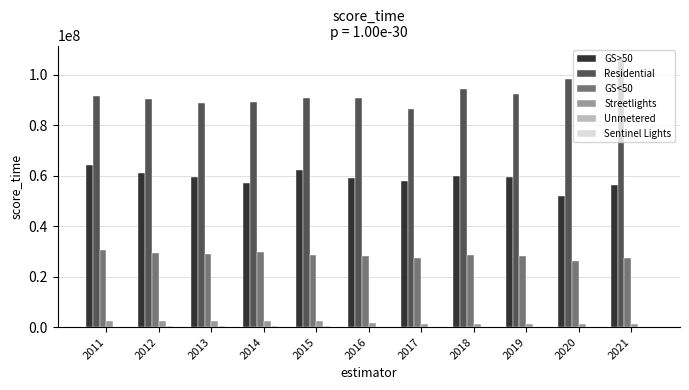

Read the GS<50 value at 2013.

28921439